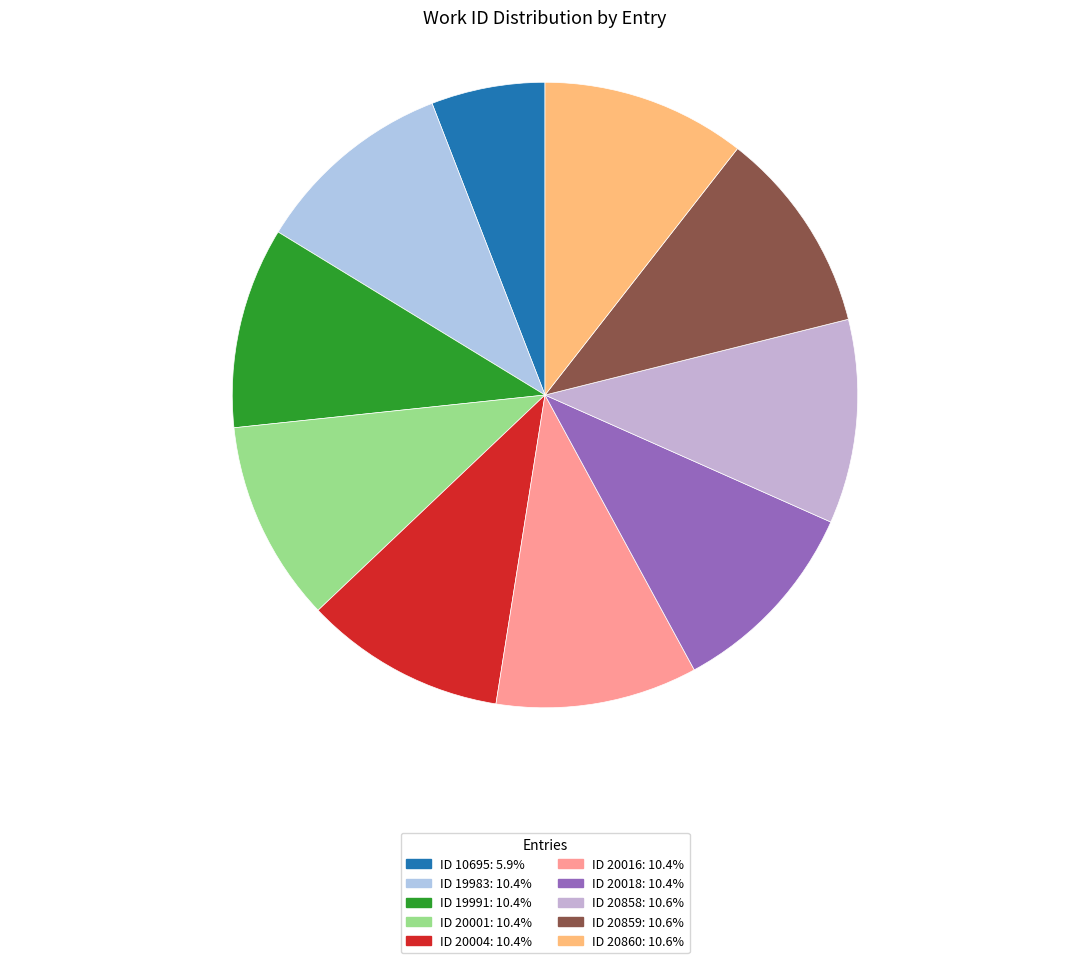

Which slice is the largest?

20860